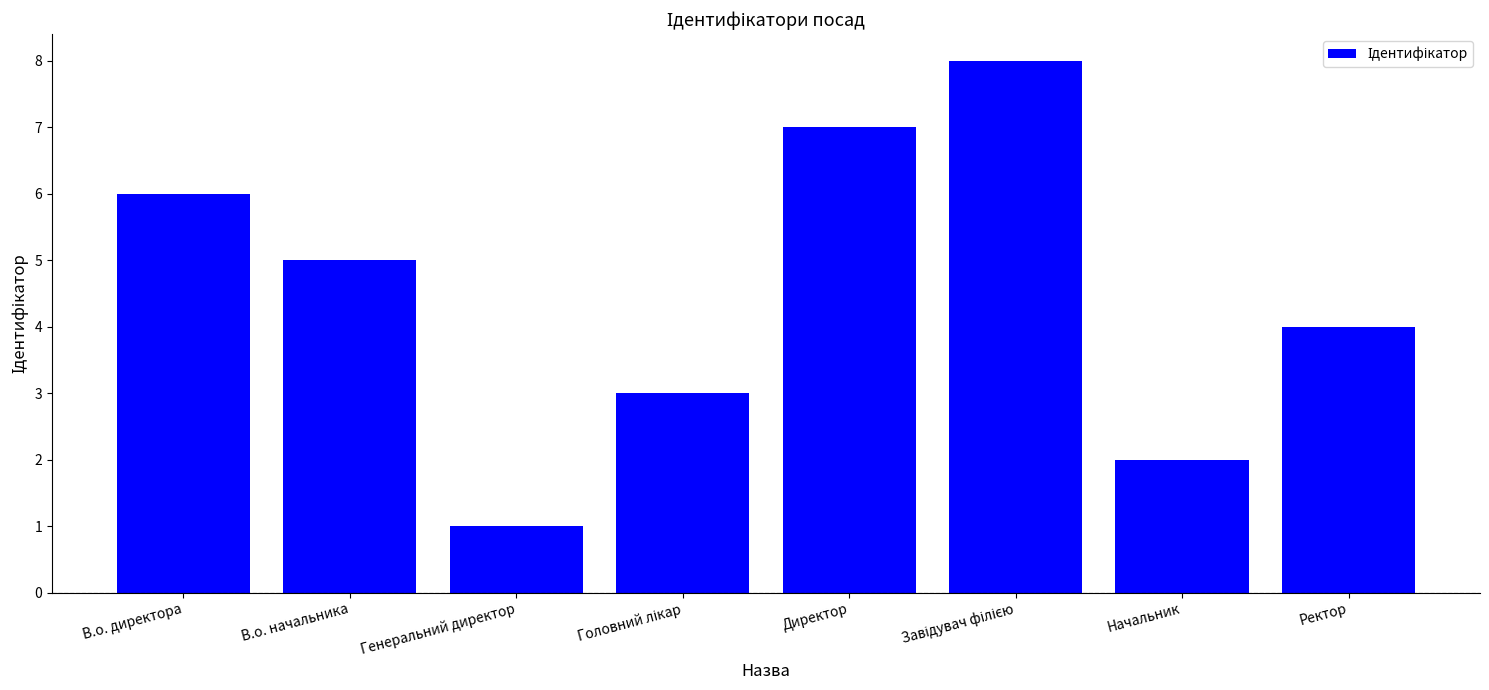

What is the label of the 8th bar from the right?

В.о. директора